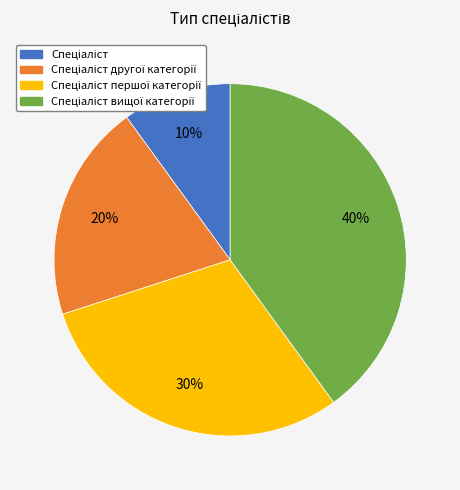

Count the number of slices in the pie.

4